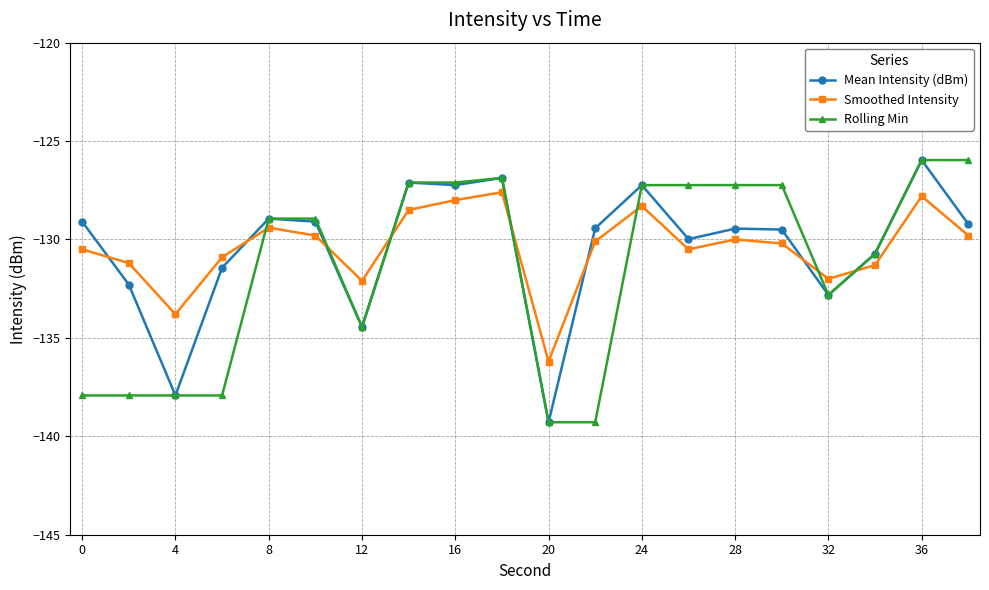

Which series ends up on top after the final intersection of Rolling Min and Smoothed Intensity?

Rolling Min